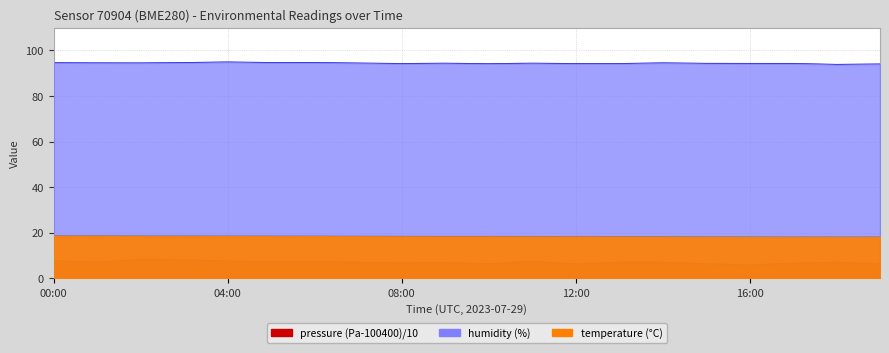

Reading left to right, transcribe all the data shown in this chart.

temperature: 18.6	18.5	18.5	18.5	18.5	18.4	18.4	18.4	18.3	18.3	18.3	18.3	18.2	18.2	18.2	18.1	18.1	18.0	18.0	18.0
humidity: 94.6	94.5	94.5	94.7	94.9	94.7	94.7	94.5	94.2	94.4	94.2	94.4	94.2	94.2	94.5	94.3	94.3	94.3	93.8	94.0
pressure_normalized: 7.7	7.0	8.3	7.9	7.5	7.2	7.3	6.9	6.8	6.9	6.3	7.3	6.2	6.9	6.9	6.3	5.8	6.6	7.0	6.2